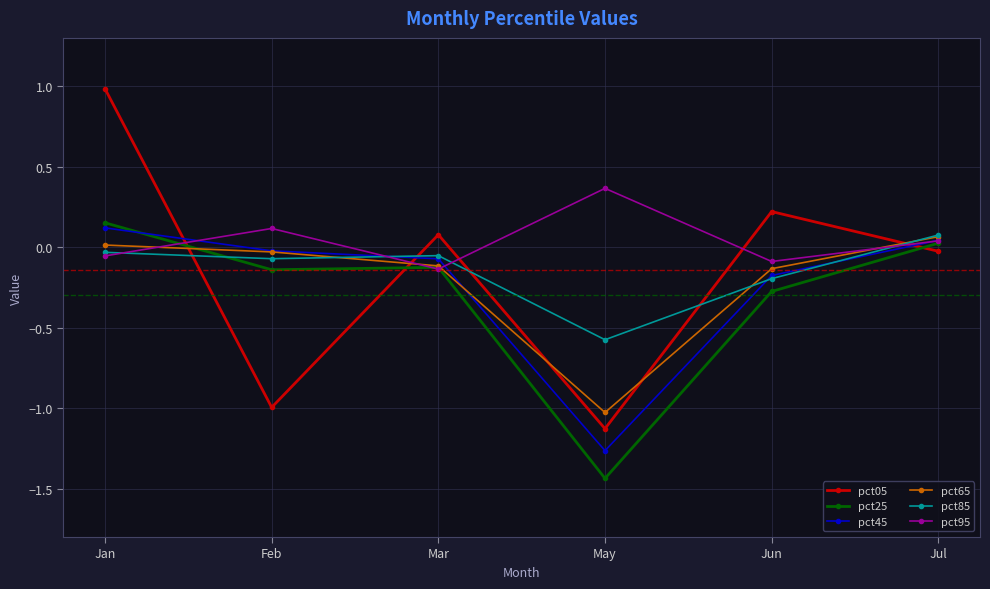

How many distinct data groups are displayed?

6